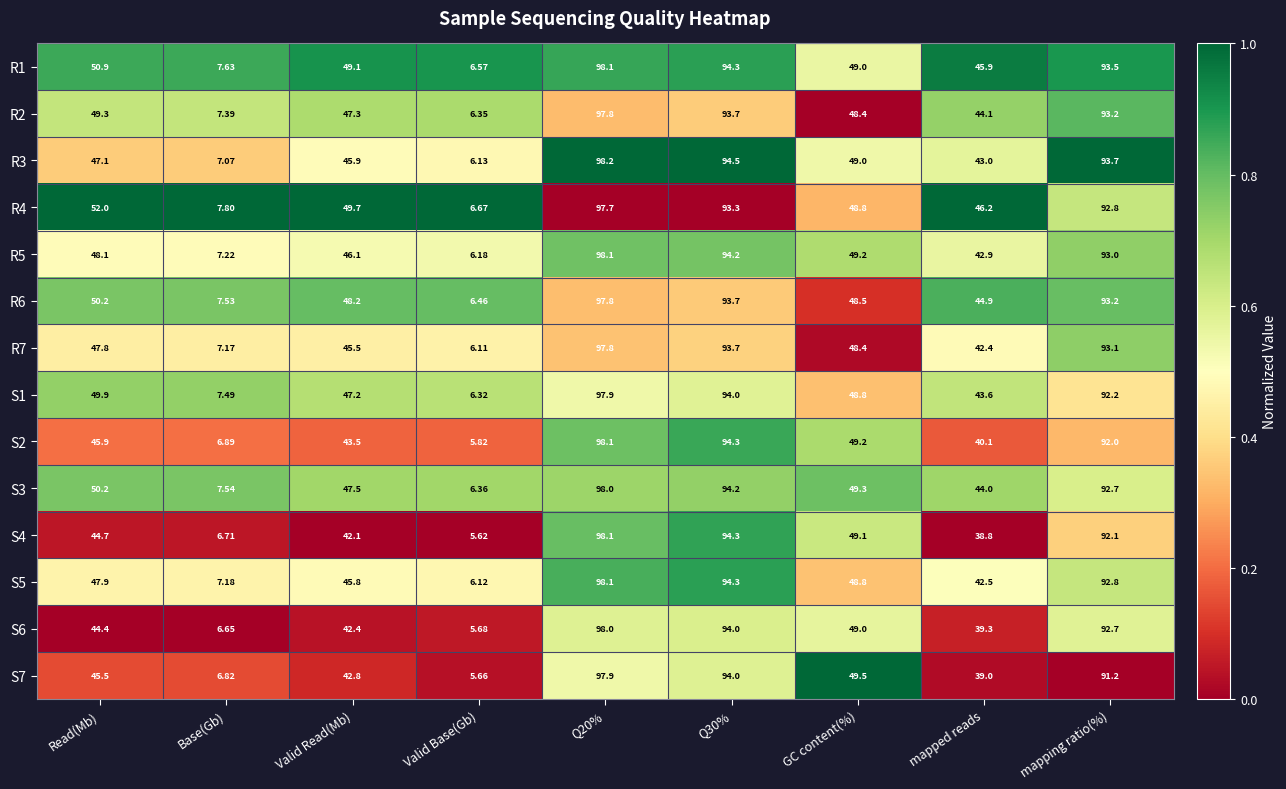

Is the value of R2 at GC content(%) greater than the value of S5 at Q30%?

No